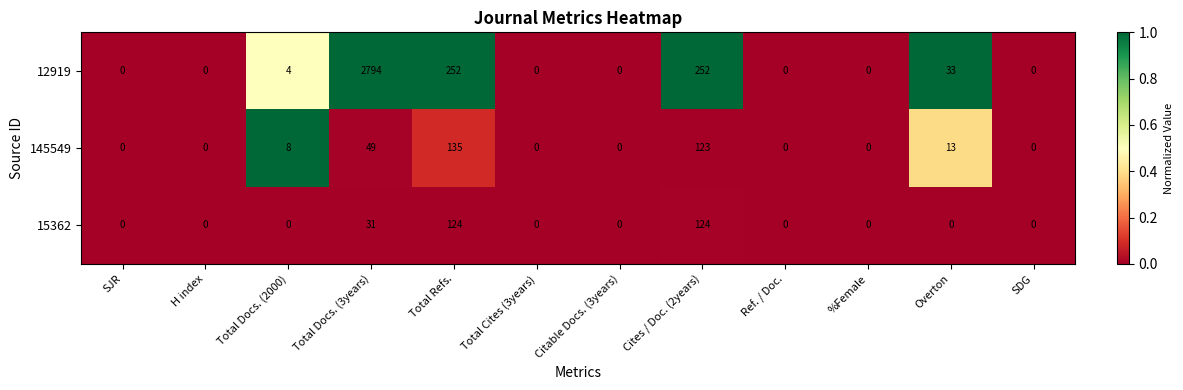

What is the difference between the highest and lowest values at Total Docs. (3years)?

2763